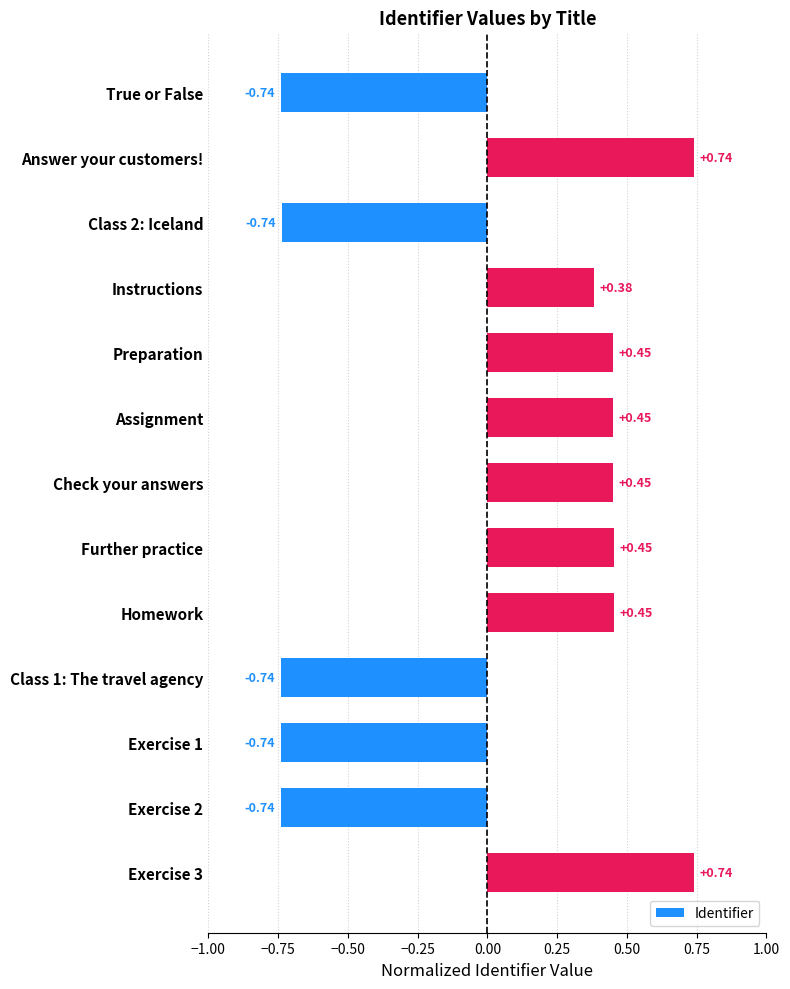

How many values exceed 0?

8